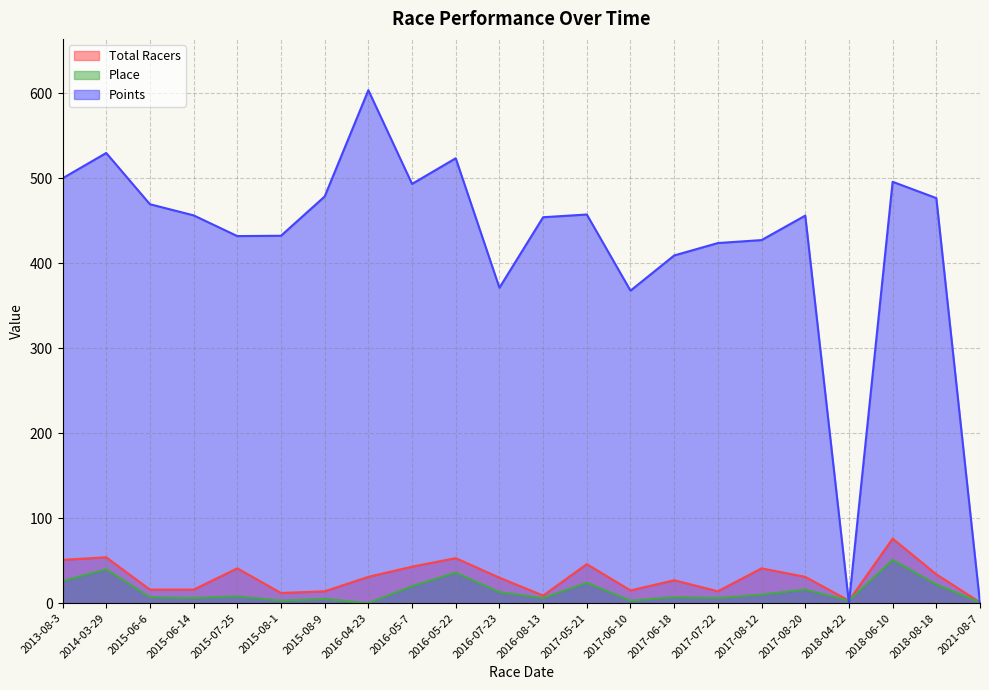

How many lines are shown in the chart?

3